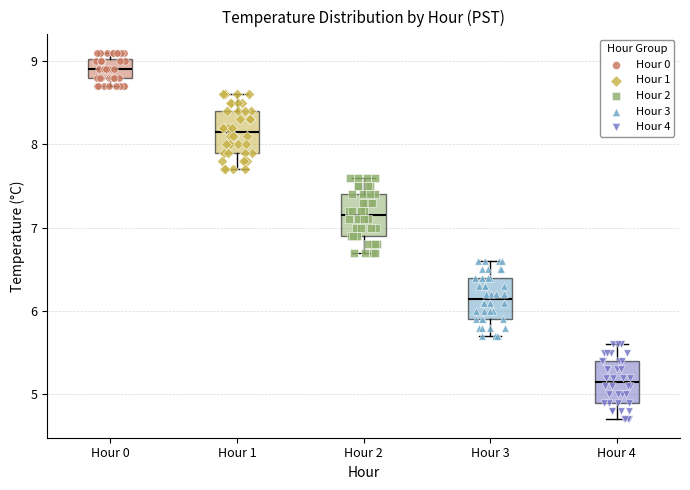

Which box's median line is the highest?

Hour 0